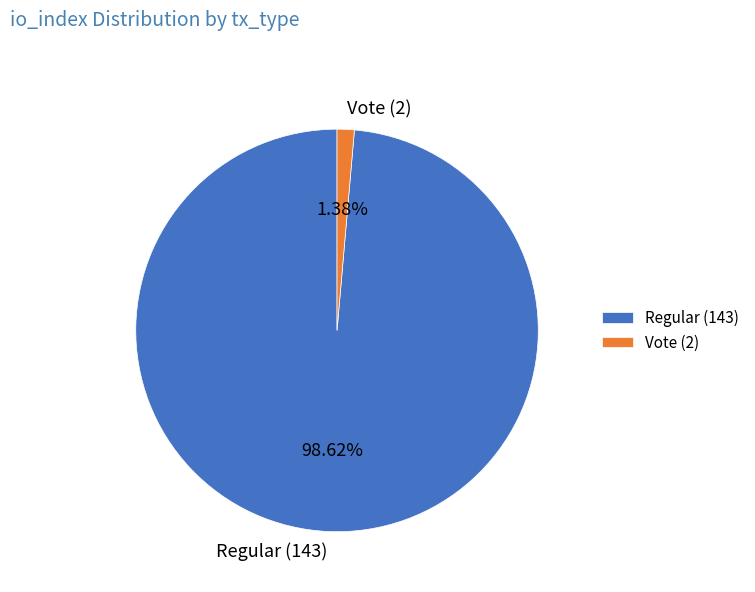

The Vote (2) slice represents 7% of the pie. True or false?

False